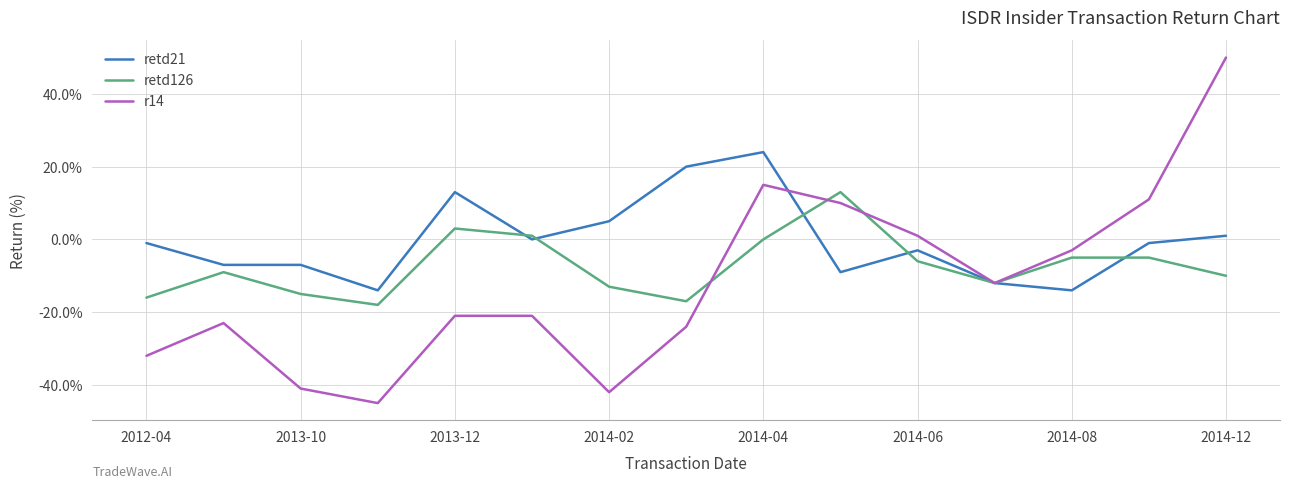

Which series has the largest range (max minus min)?

r14